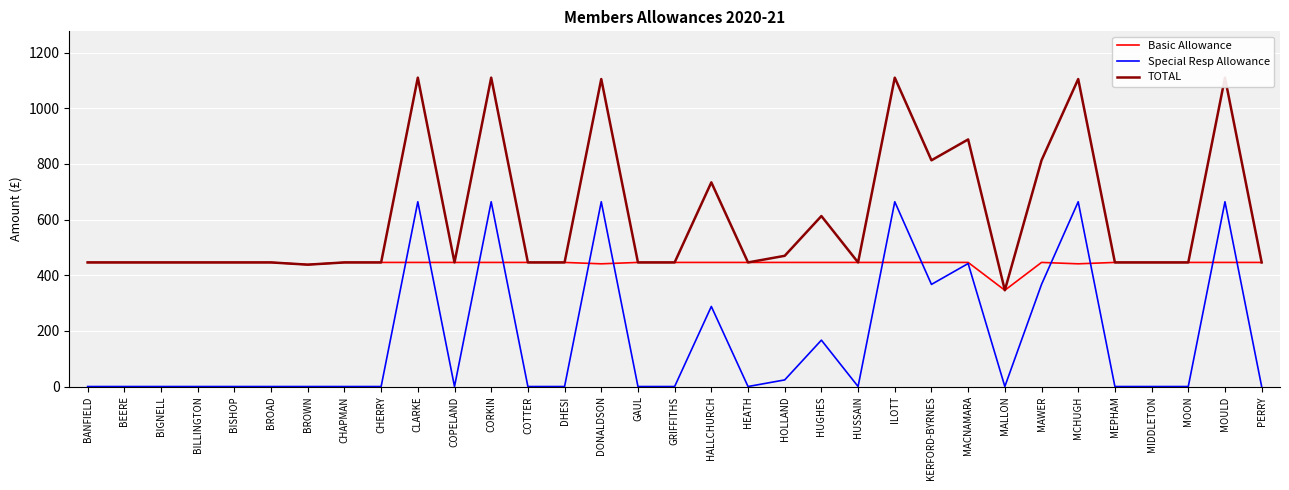

At which category does TOTAL reach its first local peak?

CLARKE